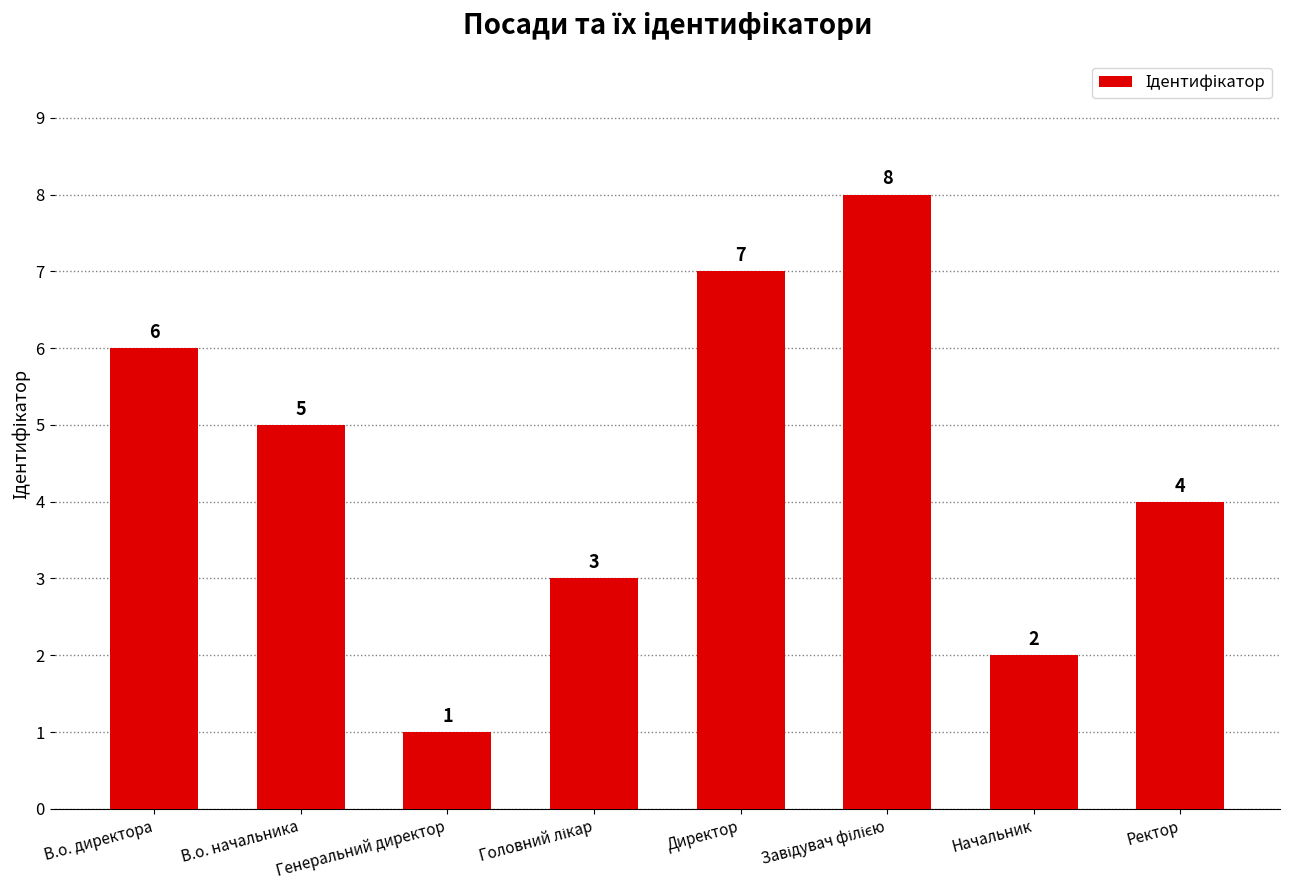

Between В.о. директора and В.о. начальника, which is larger?

В.о. директора